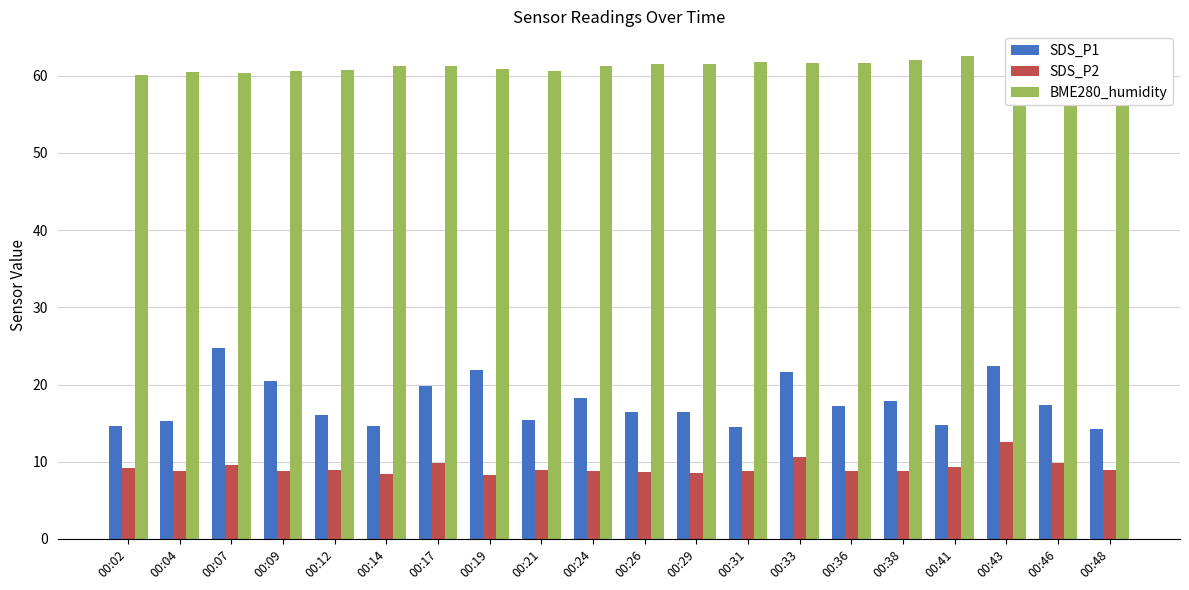

What is the difference between the maximum and minimum values in the SDS_P1 series?

10.5